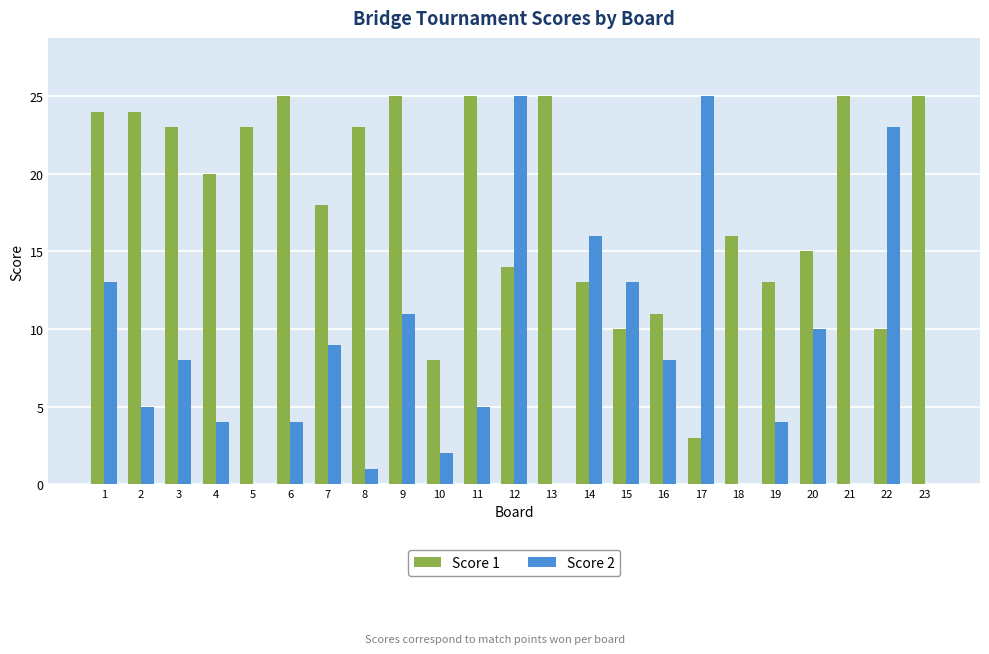

Reading right to left, what are all the values shown in this chart?

Score 1: 25	10	25	15	13	16	3	11	10	13	25	14	25	8	25	23	18	25	23	20	23	24	24
Score 2: 0	23	0	10	4	0	25	8	13	16	0	25	5	2	11	1	9	4	0	4	8	5	13